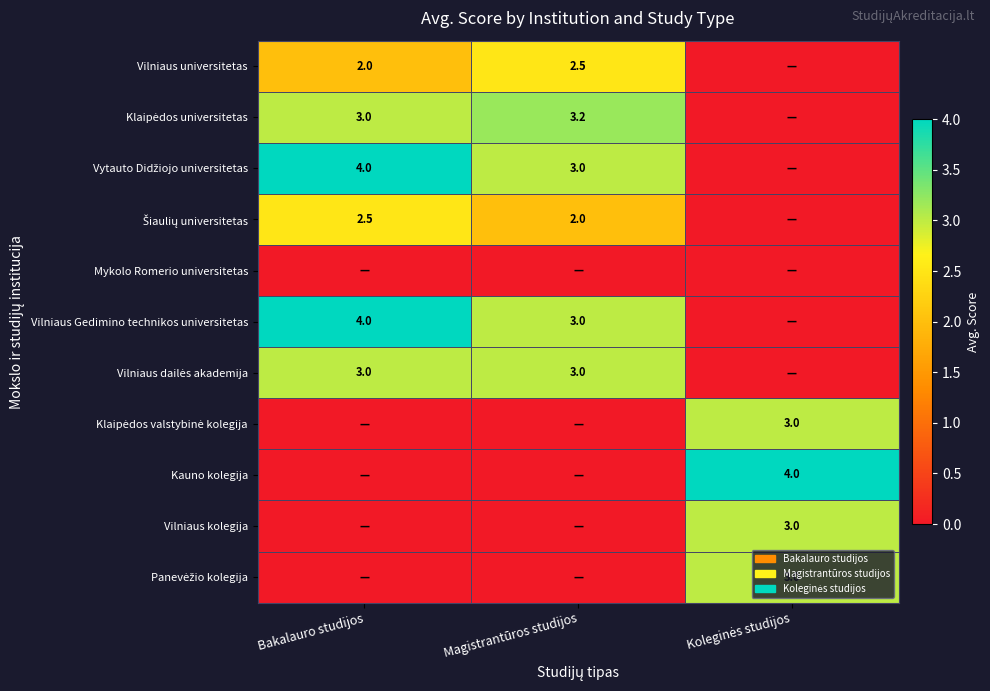

Is it true that Vilniaus universitetas equals 3.3 at Magistrantūros studijos?

False